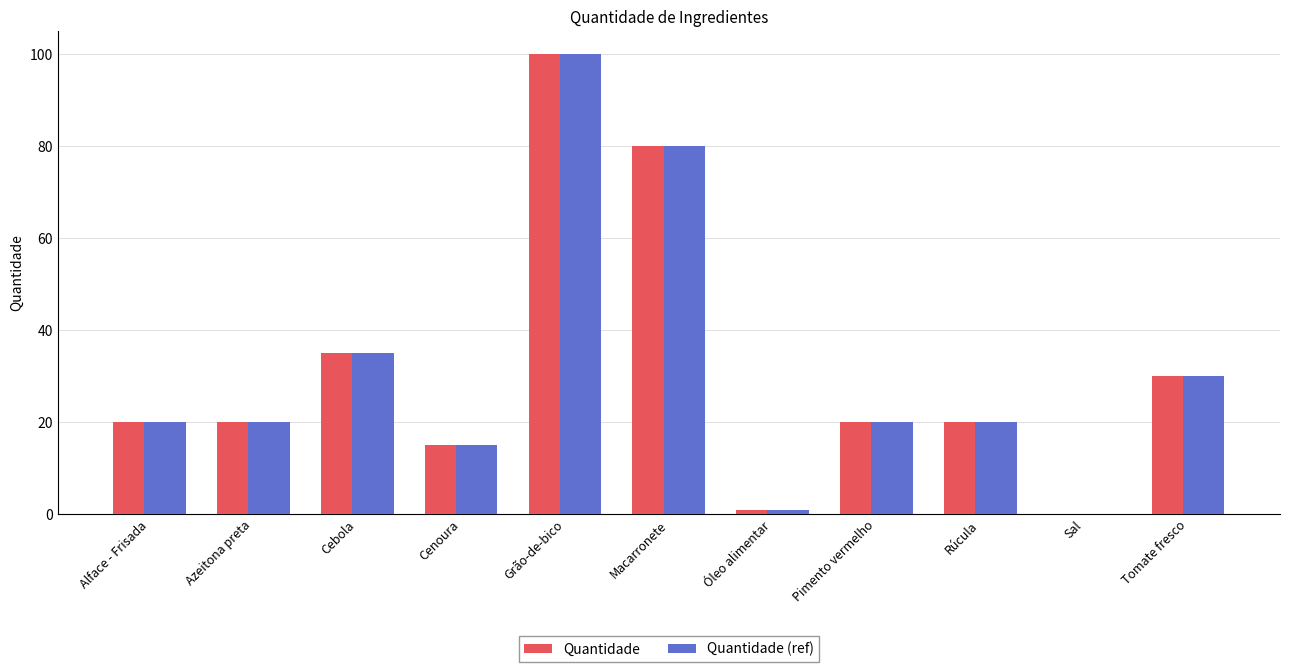

Reading right to left, transcribe all the data shown in this chart.

Quantidade: Tomate fresco=30.0	Sal=0.1	Rúcula=20.0	Pimento vermelho=20.0	Óleo alimentar=1.0	Macarronete=80.0	Grão-de-bico=100.0	Cenoura=15.0	Cebola=35.0	Azeitona preta=20.0	Alface - Frisada=20.0
Quantidade (ref): Tomate fresco=30.0	Sal=0.1	Rúcula=20.0	Pimento vermelho=20.0	Óleo alimentar=1.0	Macarronete=80.0	Grão-de-bico=100.0	Cenoura=15.0	Cebola=35.0	Azeitona preta=20.0	Alface - Frisada=20.0